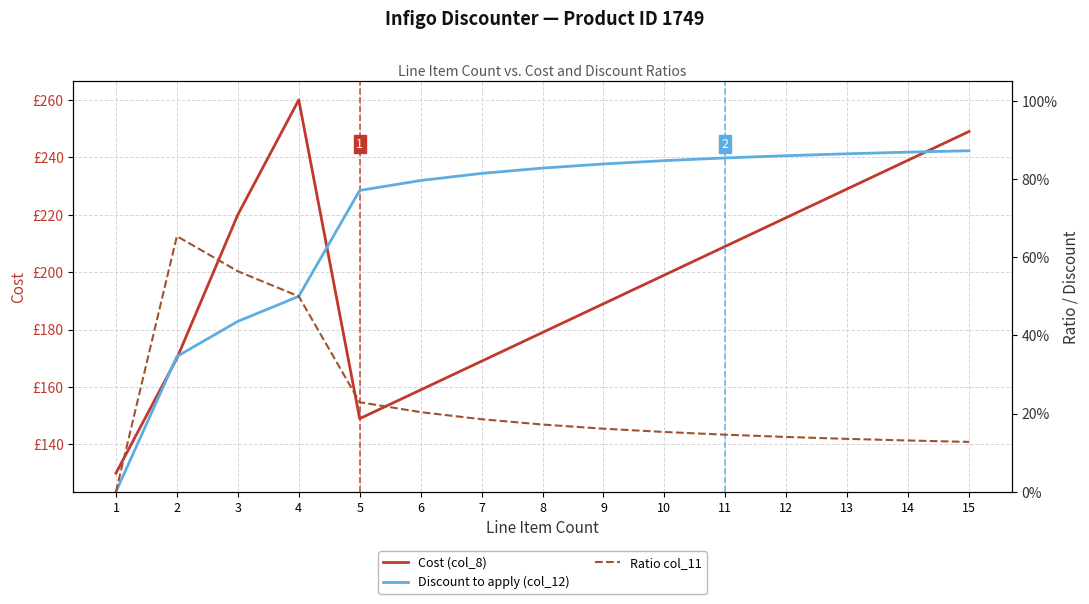

Is this an area chart (filled region under the line)?

No